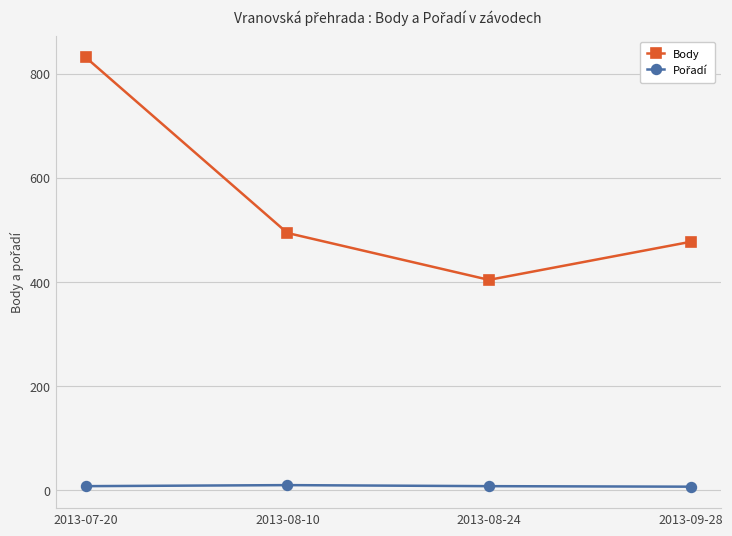

Is it true that Body equals 477 at 2013-09-28?

True